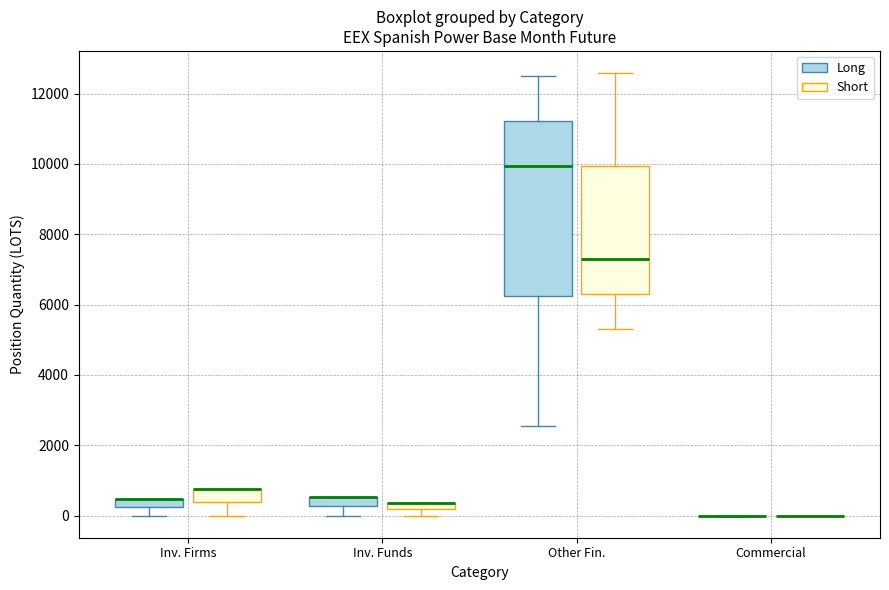

Which box is the tallest, from its lower edge to its upper edge?

Other Fin. (Long)